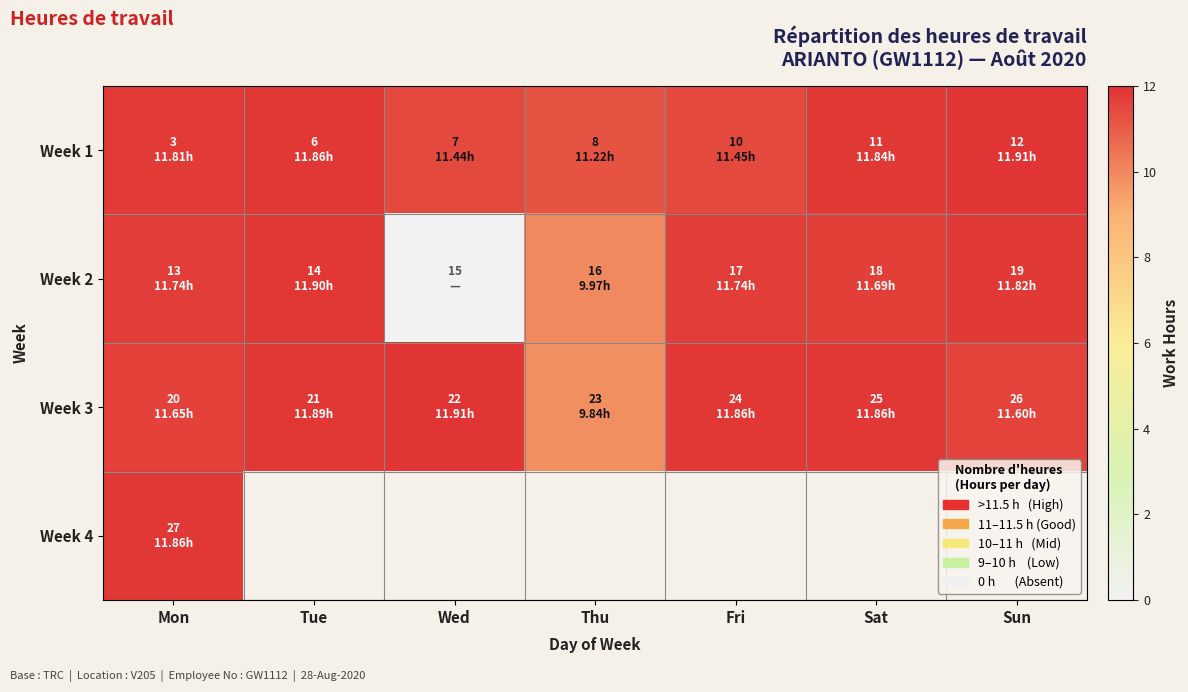

True or false: Week 3 has a value of 11.6 at Sun.

True